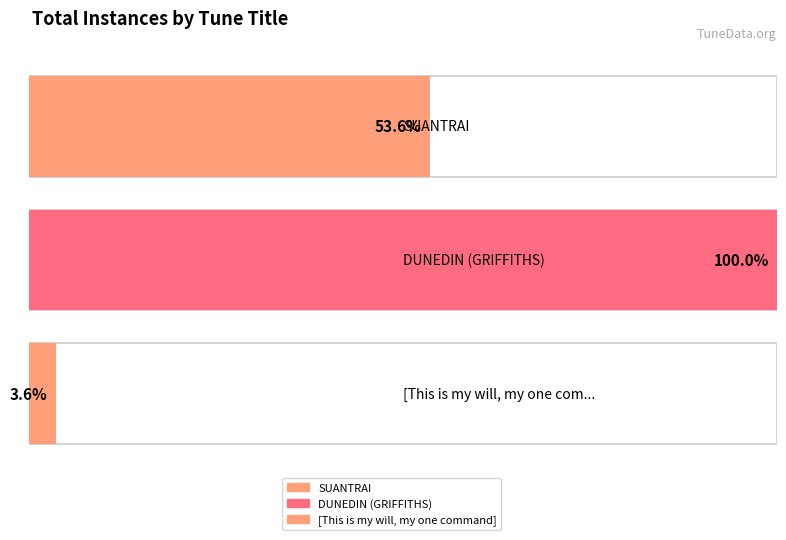

The value at [This is my will, my one command] is 2. True or false?

False